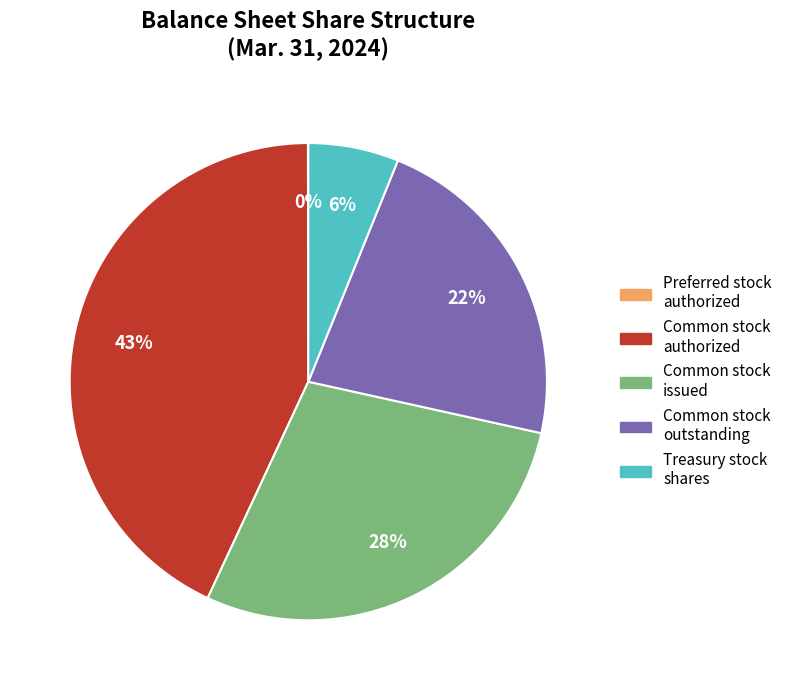

What percentage is the Common stock authorized slice, to the nearest percent?

43%